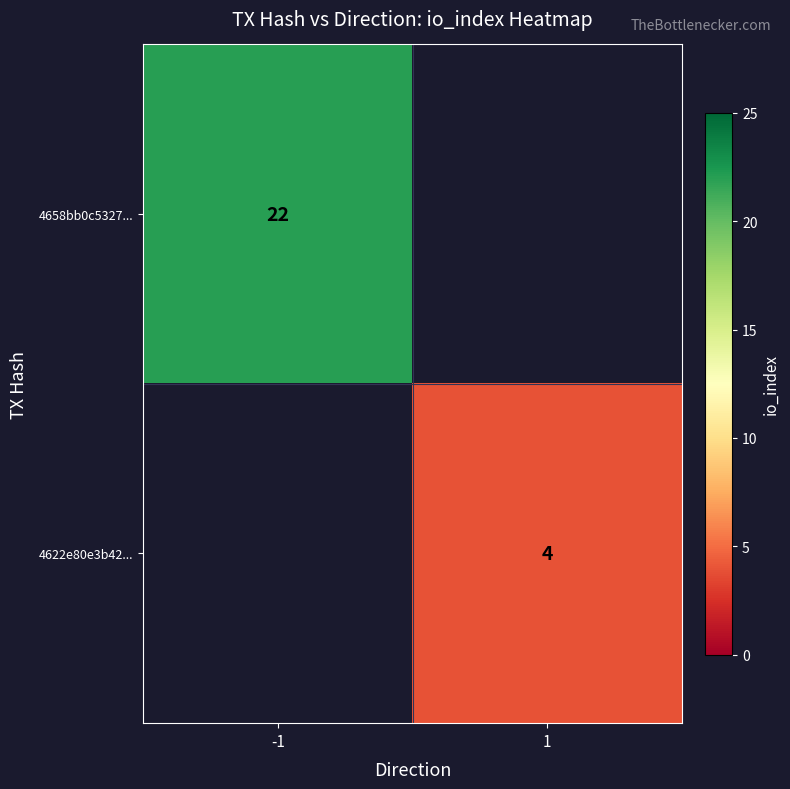

What is the minimum value shown in the chart?

4.0